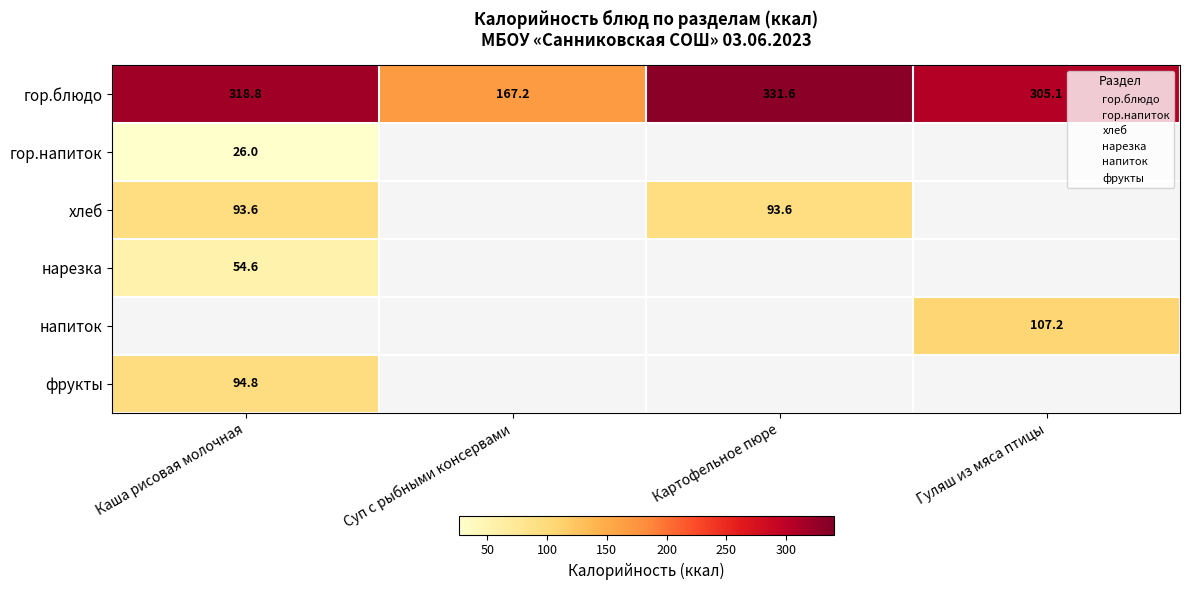

Which series changed the most between Каша рисовая молочная and Гуляш из мяса птицы?

гор.блюдо